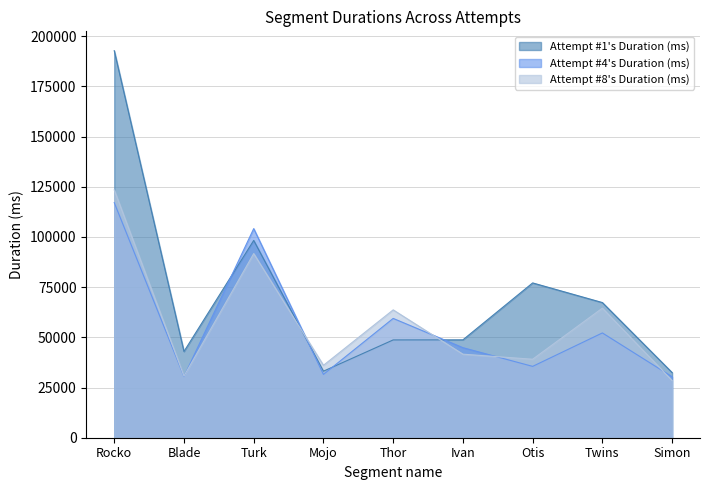

Where do Attempt #8's Duration (ms) and Attempt #4's Duration (ms) first cross each other?

Blade and Turk